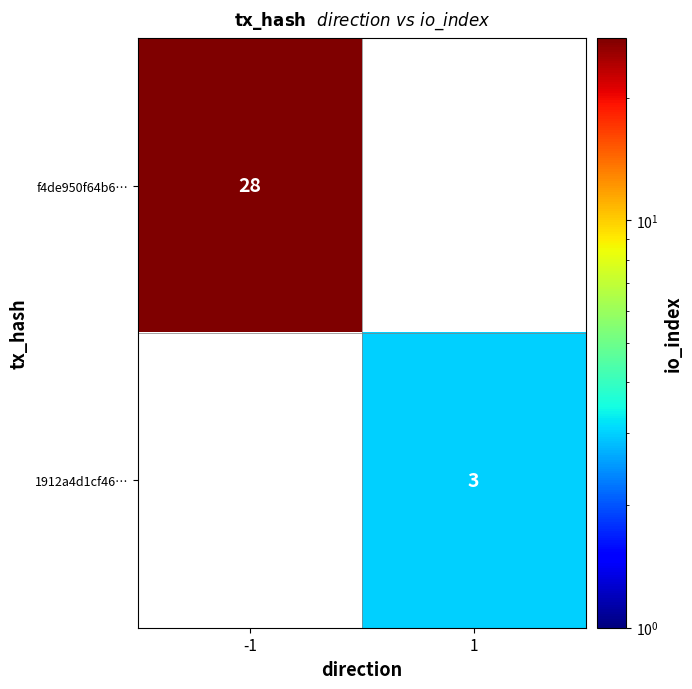

Which category has the highest value across all series?

-1